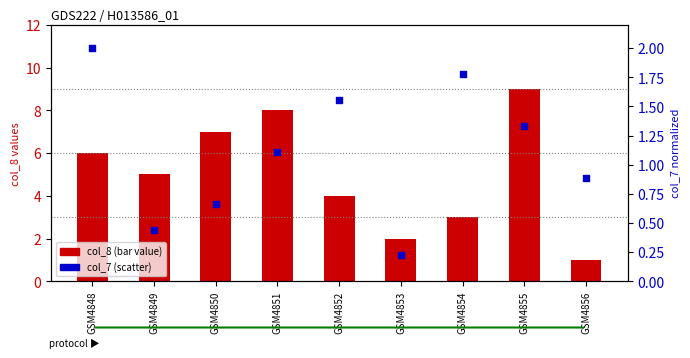

What are all the series names shown in the legend?

col_8 (bar value), col_7 (scatter)